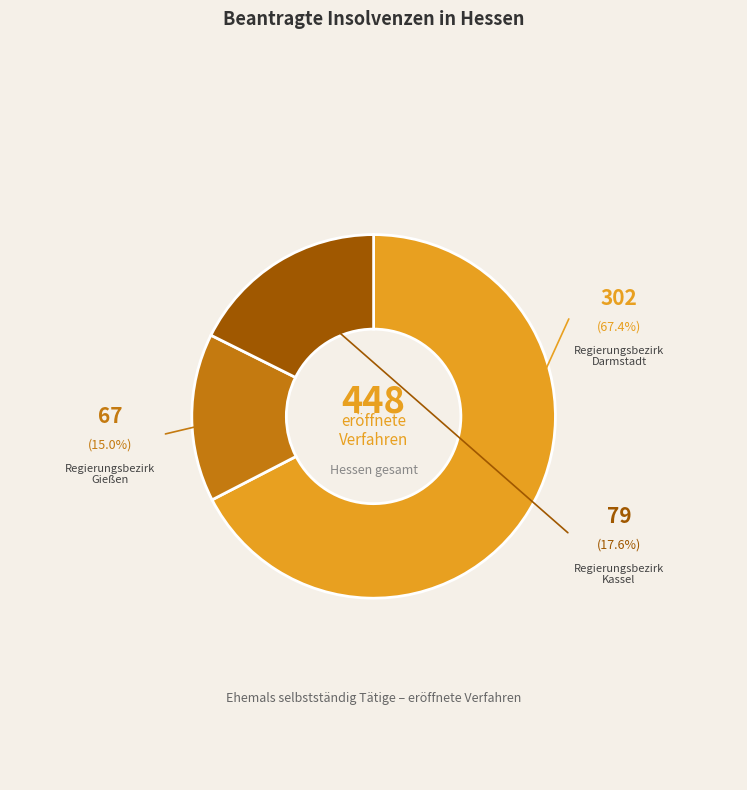

What percentage is NOT represented by Regierungsbezirk Kassel?

82.4%